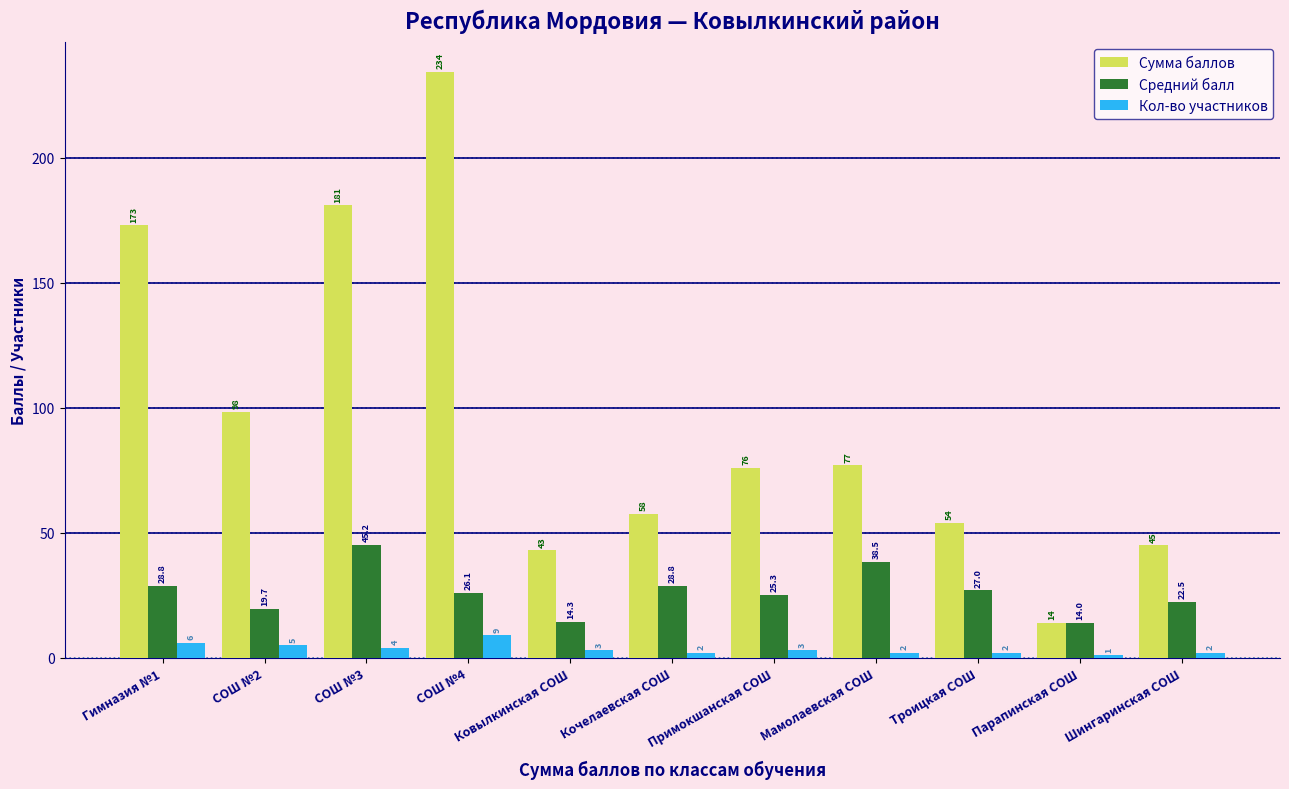

What are all the series names shown in the legend?

Сумма баллов, Средний балл, Кол-во участников